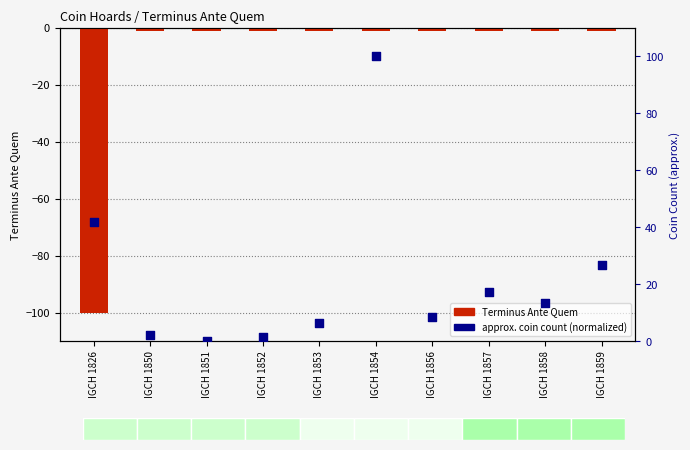

Which series has the largest total across all categories?

approx. coin count (normalized)